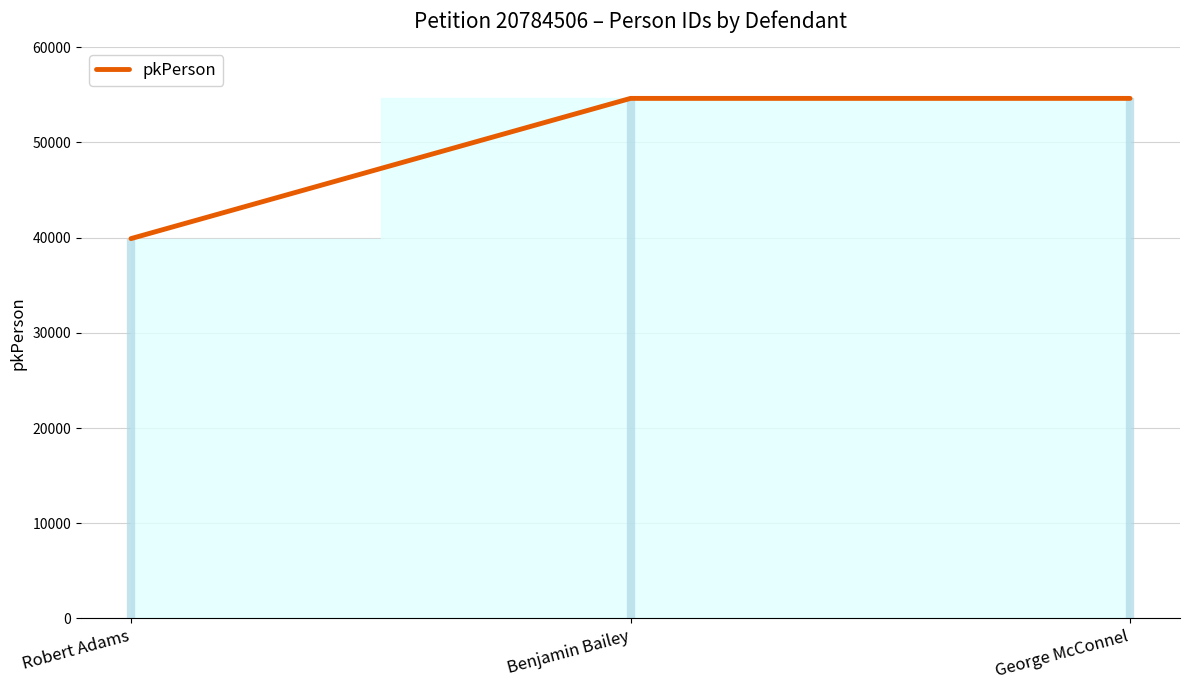

What is the smallest value displayed?

39889